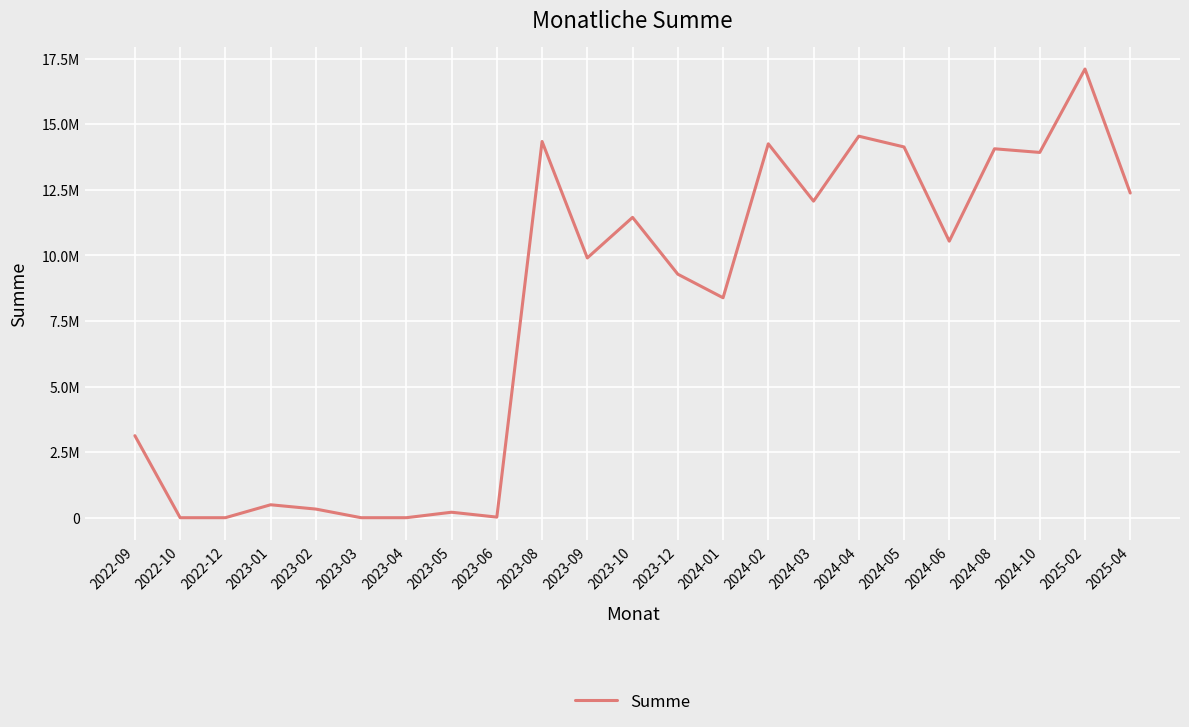

What value does the data have at 2024-06?

10539036.0